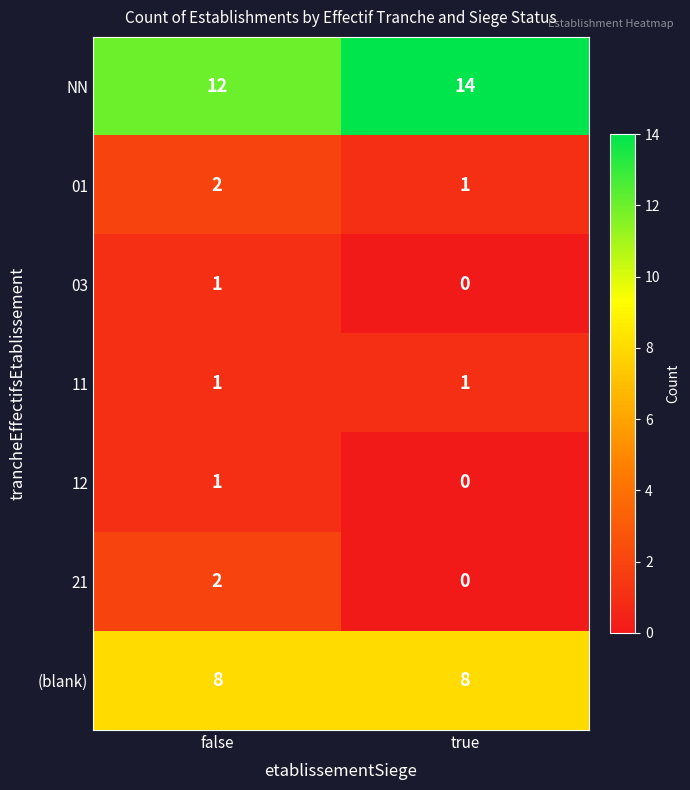

List the labels in order of 03 value, smallest first.

true, false